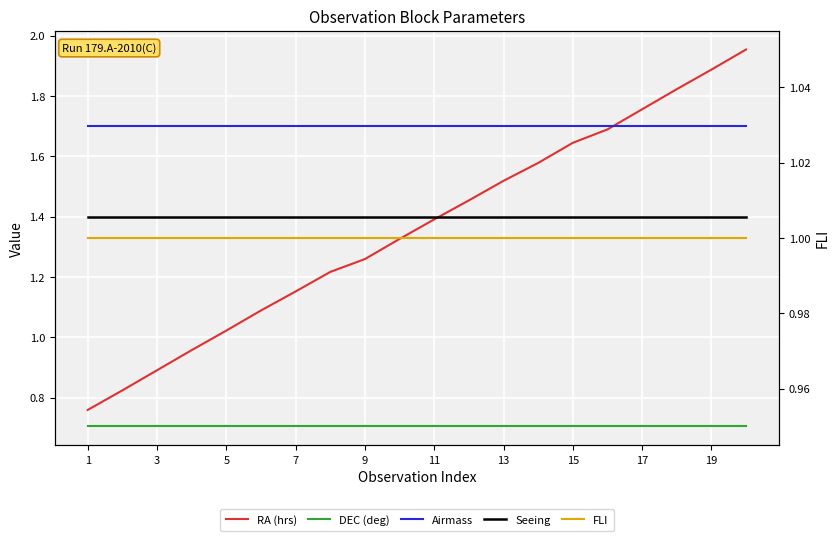

True or false: FLI and RA (hrs) cross at least once.

True